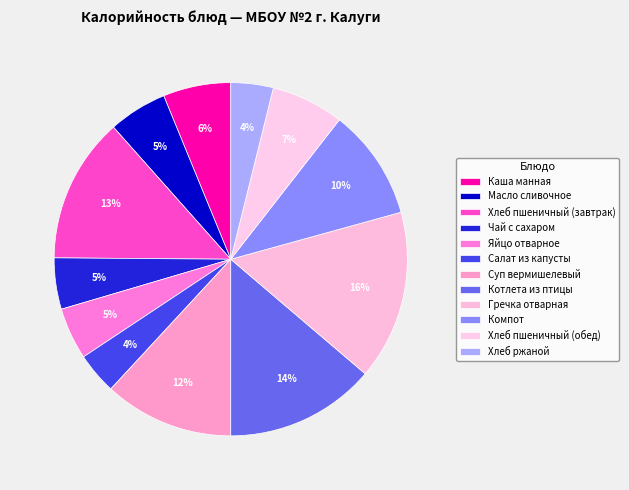

How many slices are in this pie chart?

12